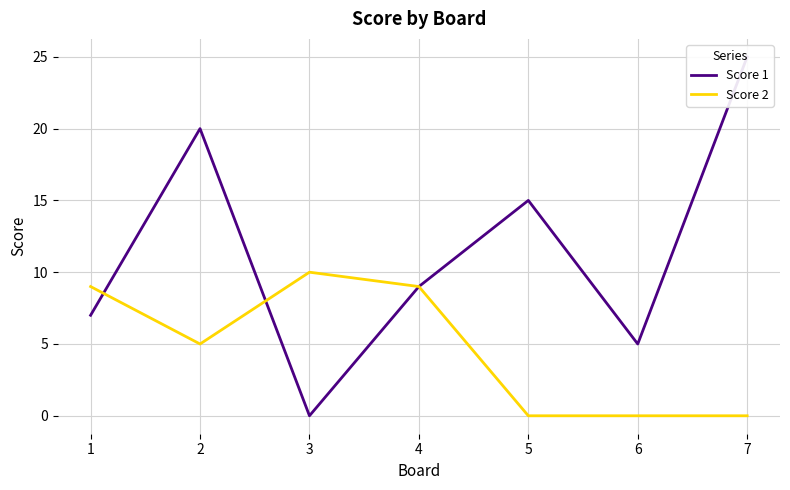

What is the sum of the Score 2 values at 2 and 6?

5